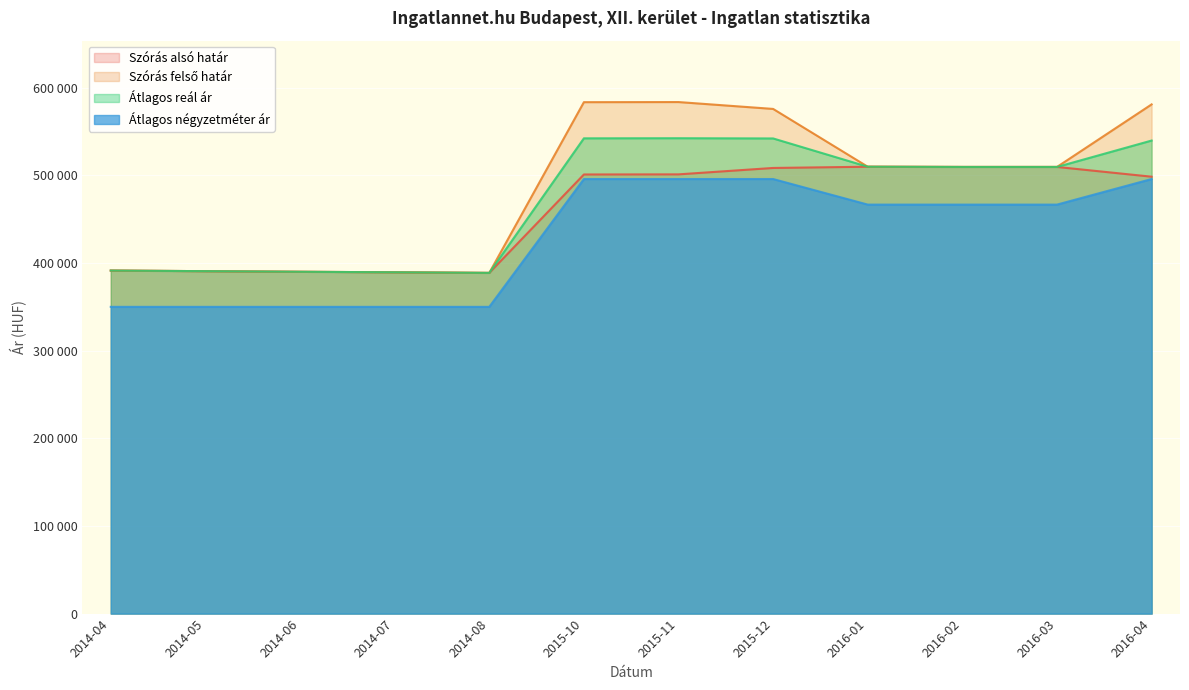

How many interior local peaks does the Átlagos reál ár series have?

1